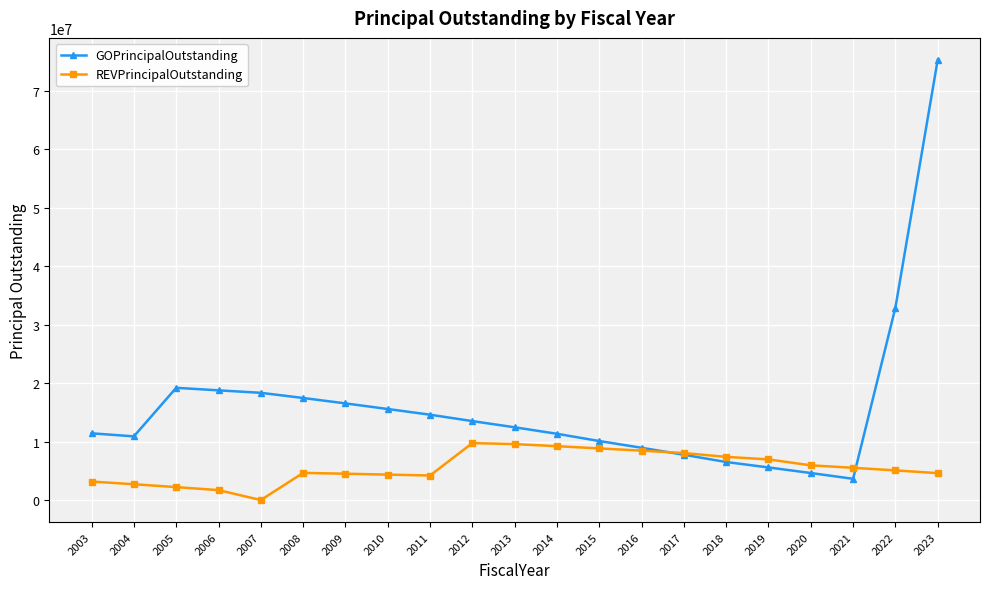

What is the difference between the highest and lowest values at 2022?

27835000.0